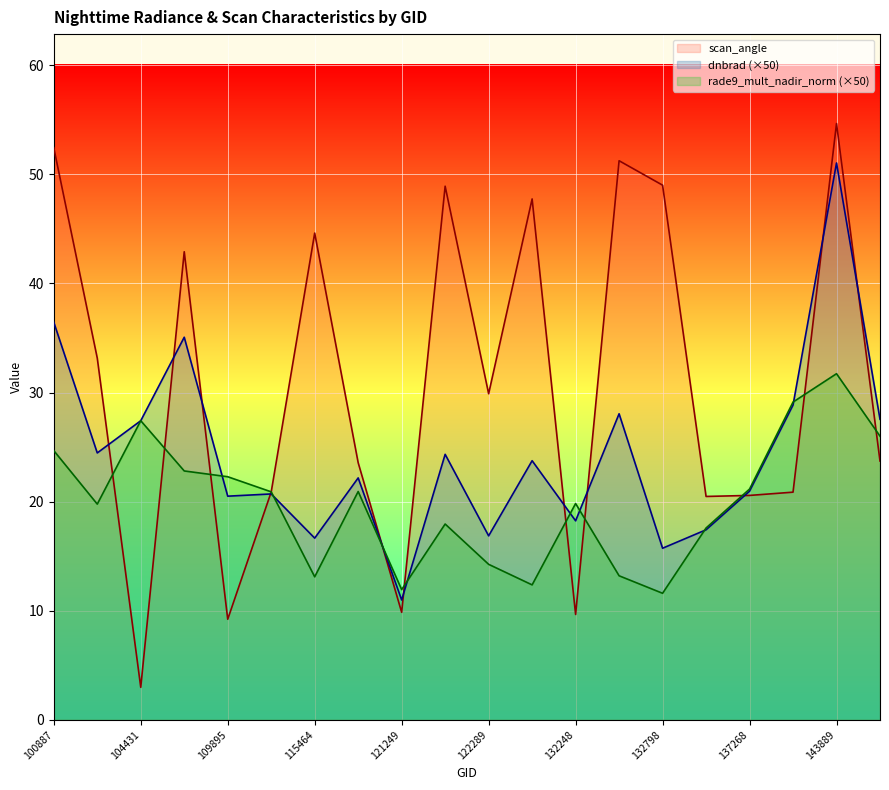

At 100887, list the series in order from largest to smallest.

scan_angle, dnbrad (×50), rade9_mult_nadir_norm (×50)